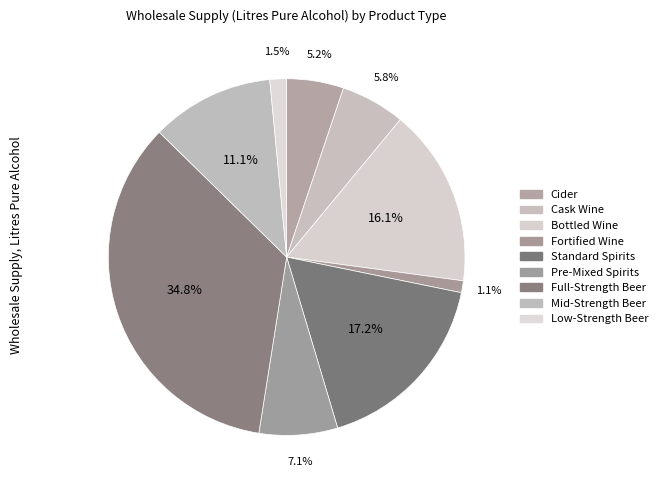

True or false: Pre-Mixed Spirits accounts for 7% of the total.

True